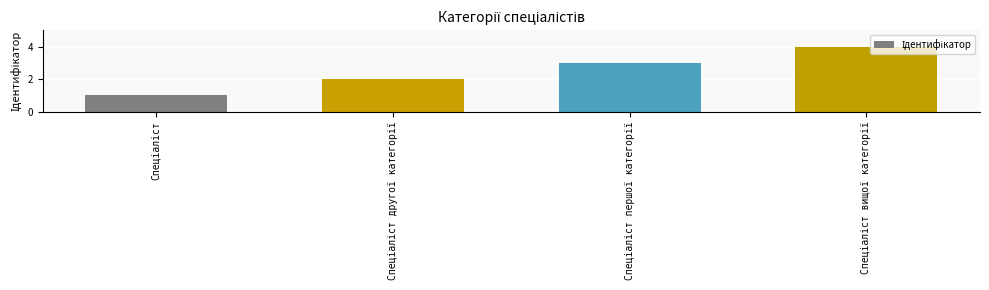

What is the value of the 2nd bar from the left?

2